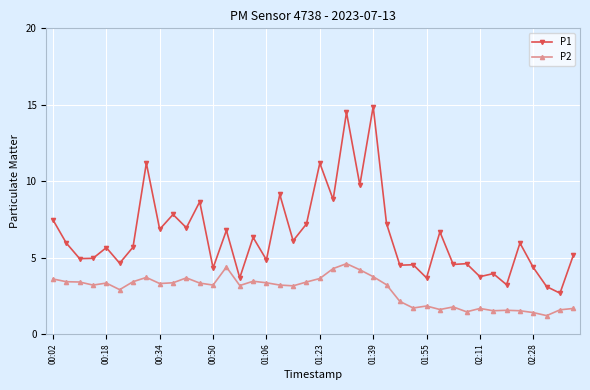

What is the value of the P1 point at the 28th from the left?

4.5